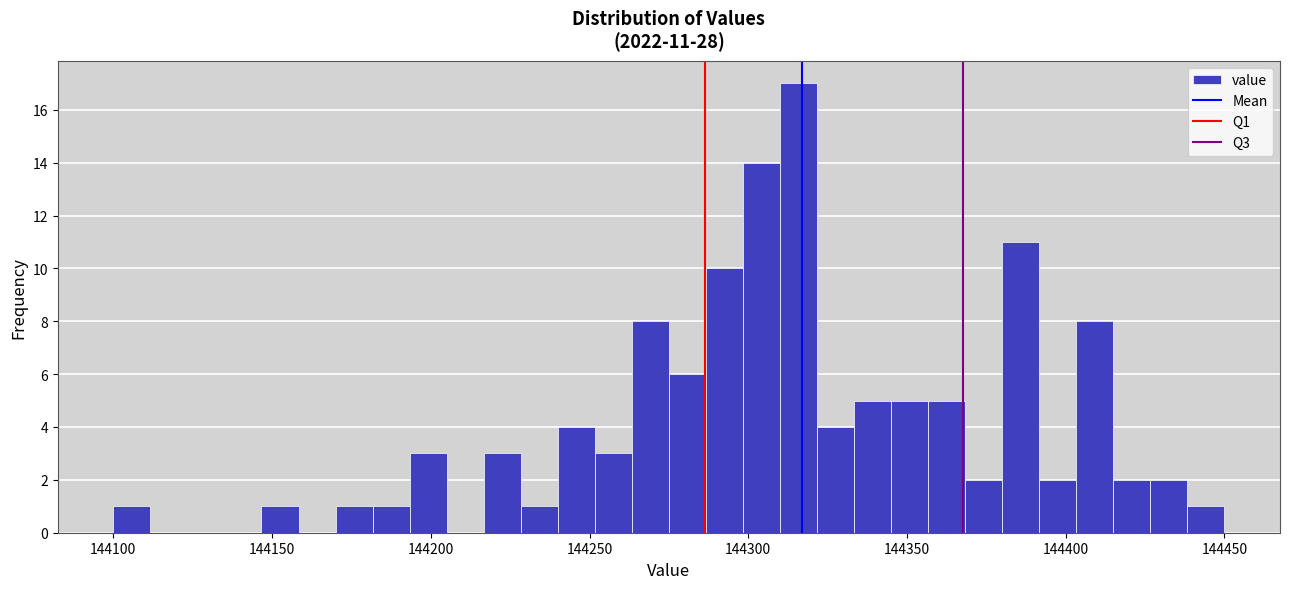

Read against the x-axis, roughly where is the centre of the tallest bar?

144315